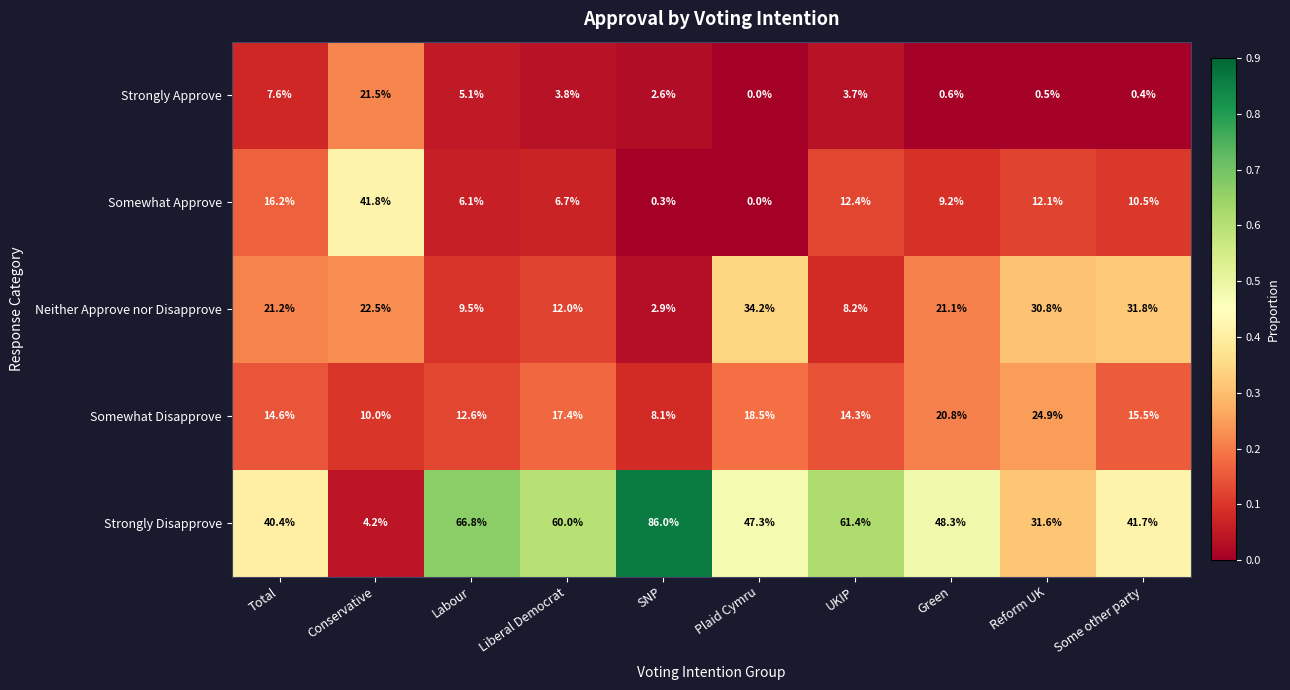

What is the average value of the Strongly Disapprove series?

48.8